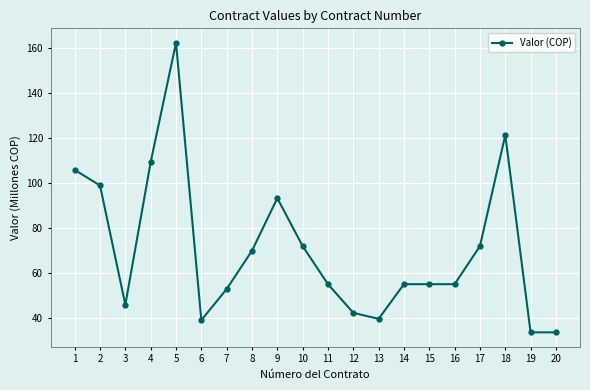

What is the sum of all values?

1412.9